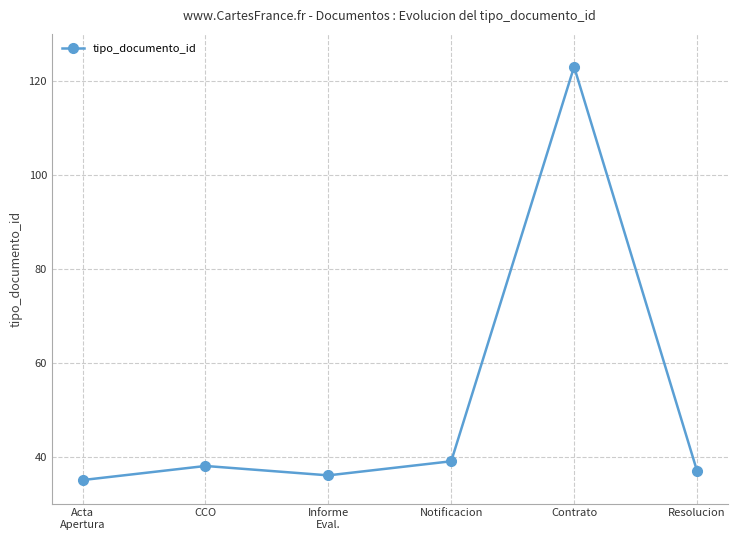

Reading left to right, extract all data points from this chart.

35	38	36	39	123	37